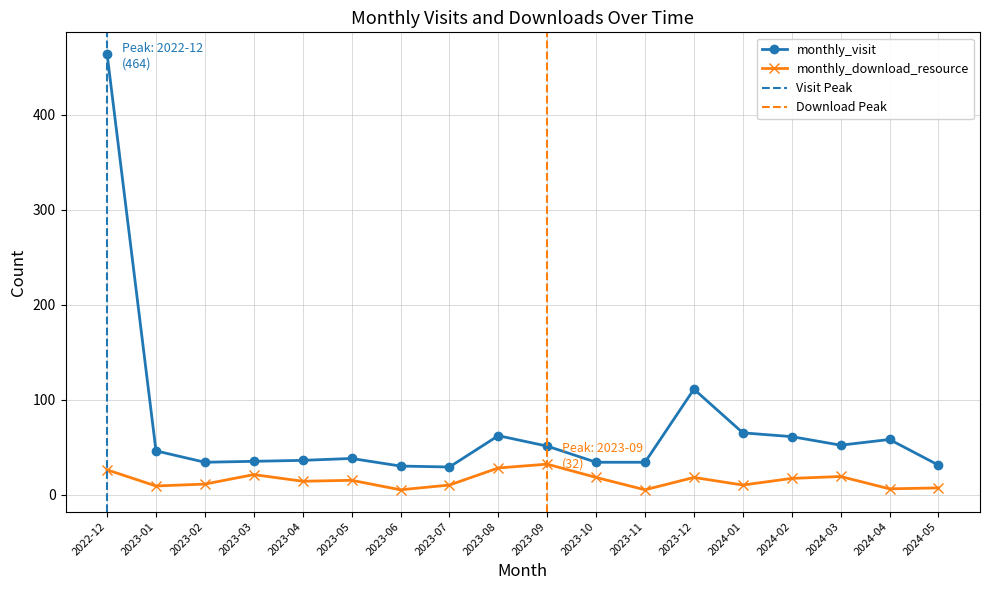

True or false: monthly_visit has a value of 111 at 2023-12.

True